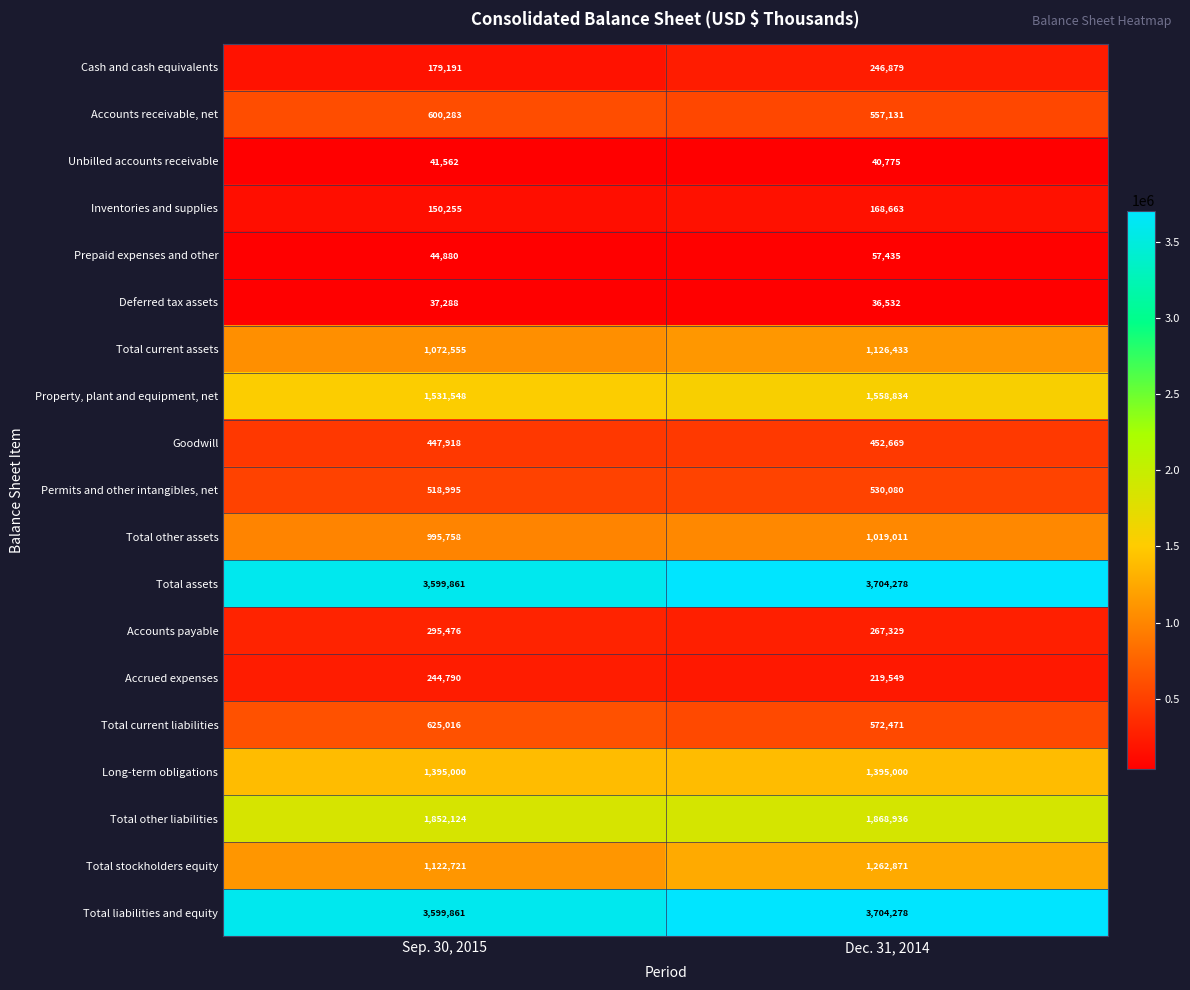

What is the greatest value displayed?

3704278